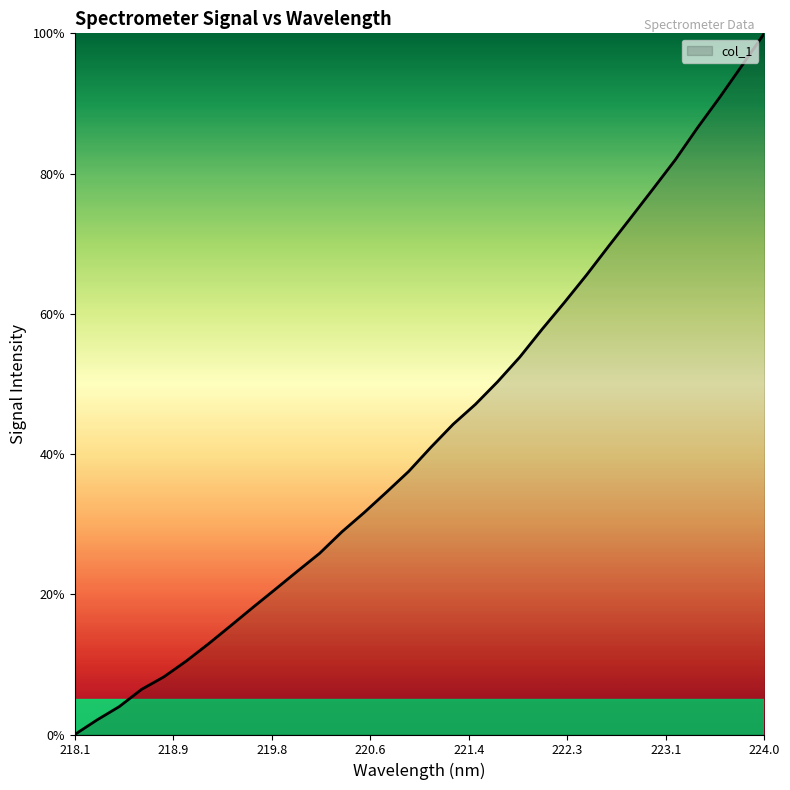

Count the number of values greater than 40.

16